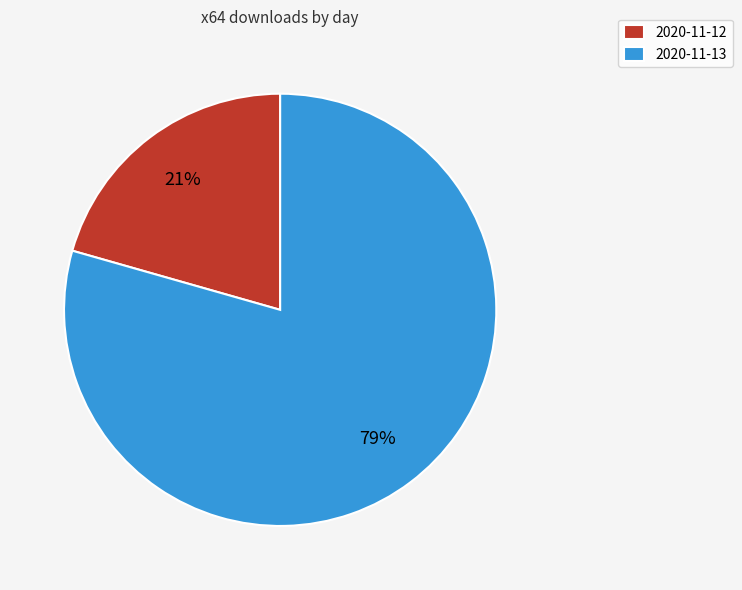

To the nearest percent, what percentage of the pie is 2020-11-12?

21%